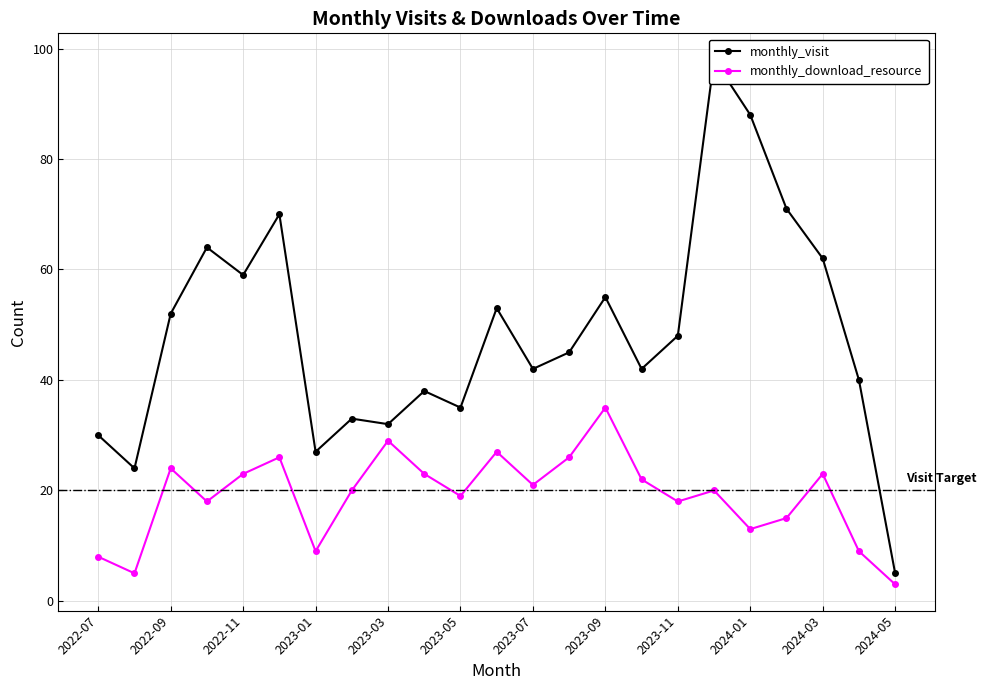

What is the difference between the monthly_download_resource values at 2022-07 and 13?

18